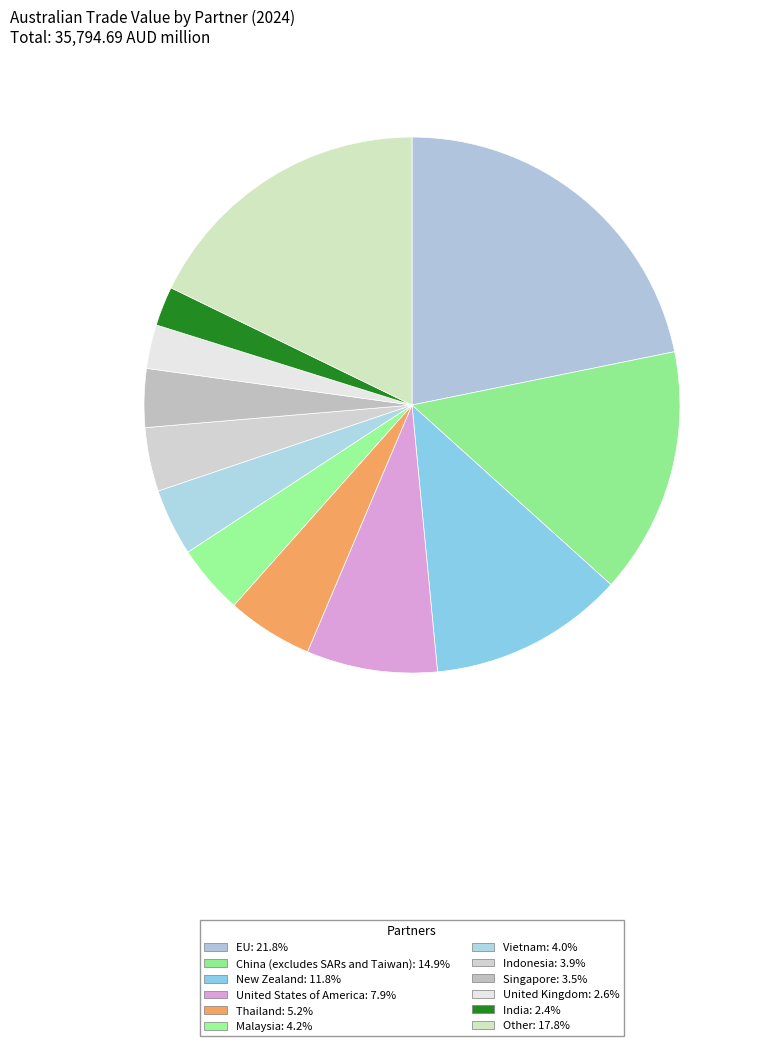

How much of the chart is everything except Thailand?

94.8%